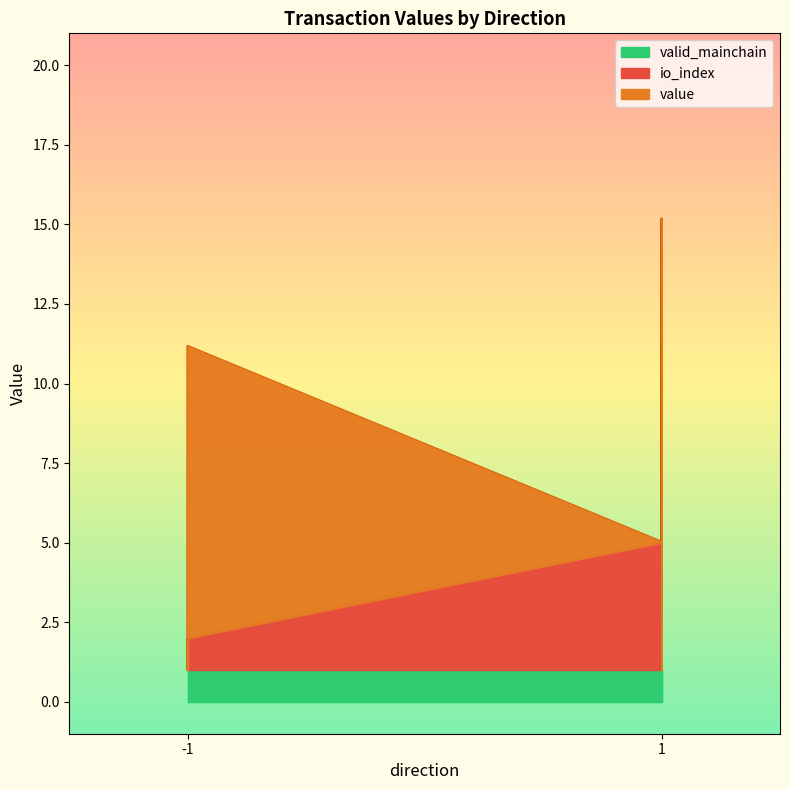

Reading left to right, transcribe all the data shown in this chart.

io_index: 0.0	1.0	1.0	0.0	0.0	1.0	4.0	5.0	3.0	0.0	2.0	1.0
value: 0.0	9.2	9.2	0.0	0.0	9.2	0.0	9.2	9.2	0.0	0.0	9.2
valid_mainchain: 1.0	1.0	1.0	1.0	1.0	1.0	1.0	1.0	1.0	1.0	1.0	1.0